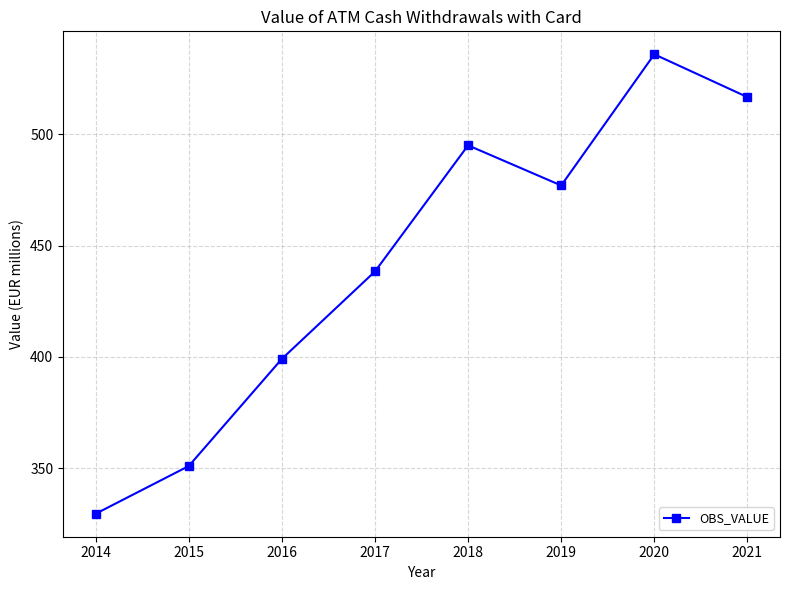

What is the difference between the maximum and minimum values?

206.2